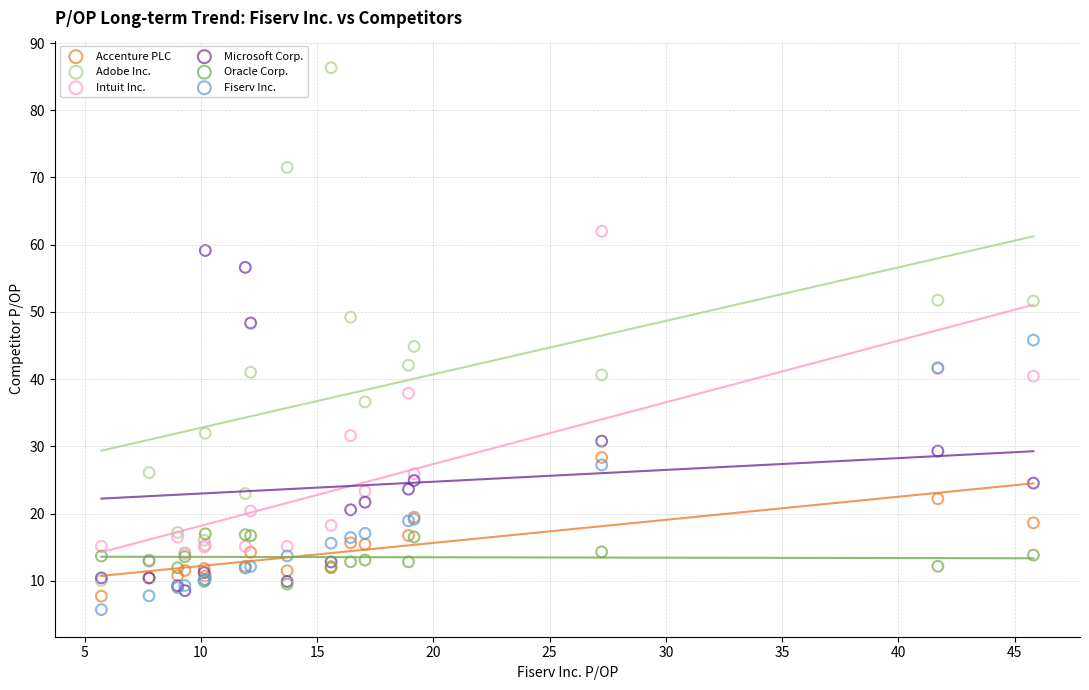

What are all the series names shown in the legend?

Accenture PLC, Adobe Inc., Intuit Inc., Microsoft Corp., Oracle Corp., Fiserv Inc.